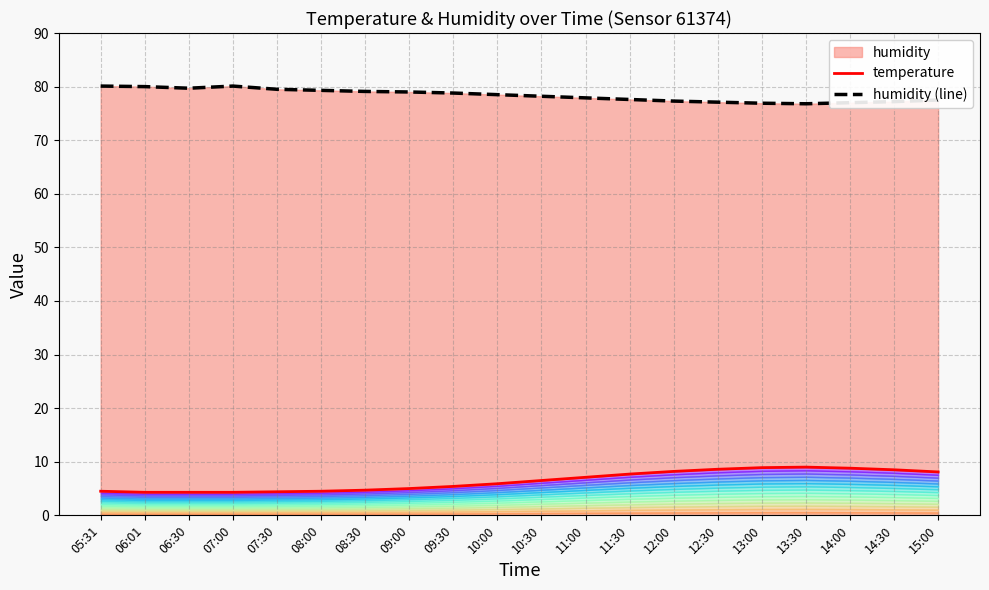

What is the average value of the humidity (line) series?

78.4